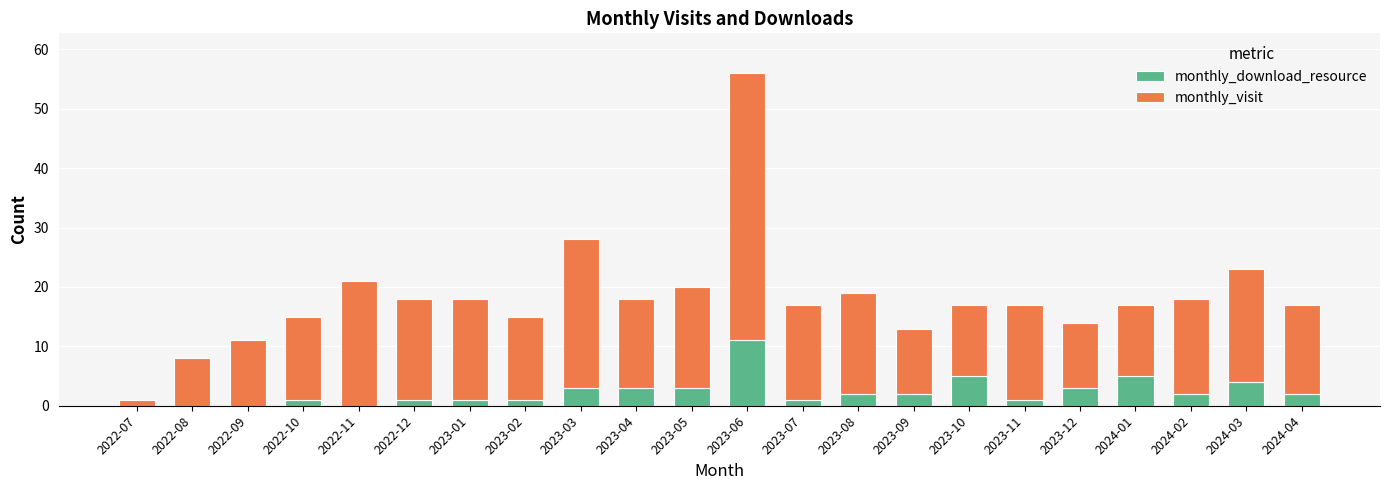

What is the total value across all series at 2024-04?

17